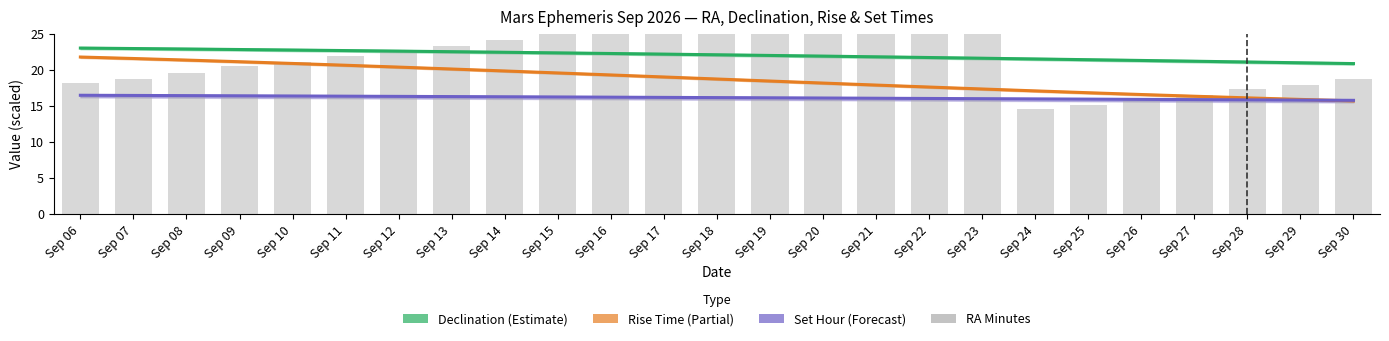

The Declination (deg) series shows 4.8 at Sep 16. True or false?

False